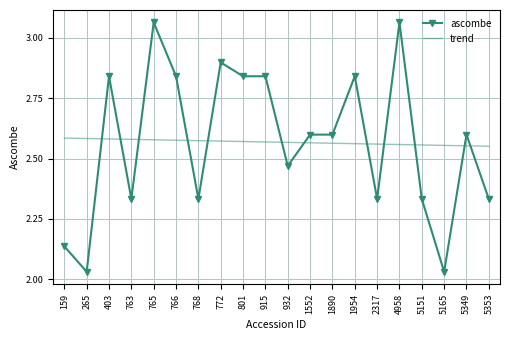

Between 801 and 932, which series saw the biggest shift?

ascombe